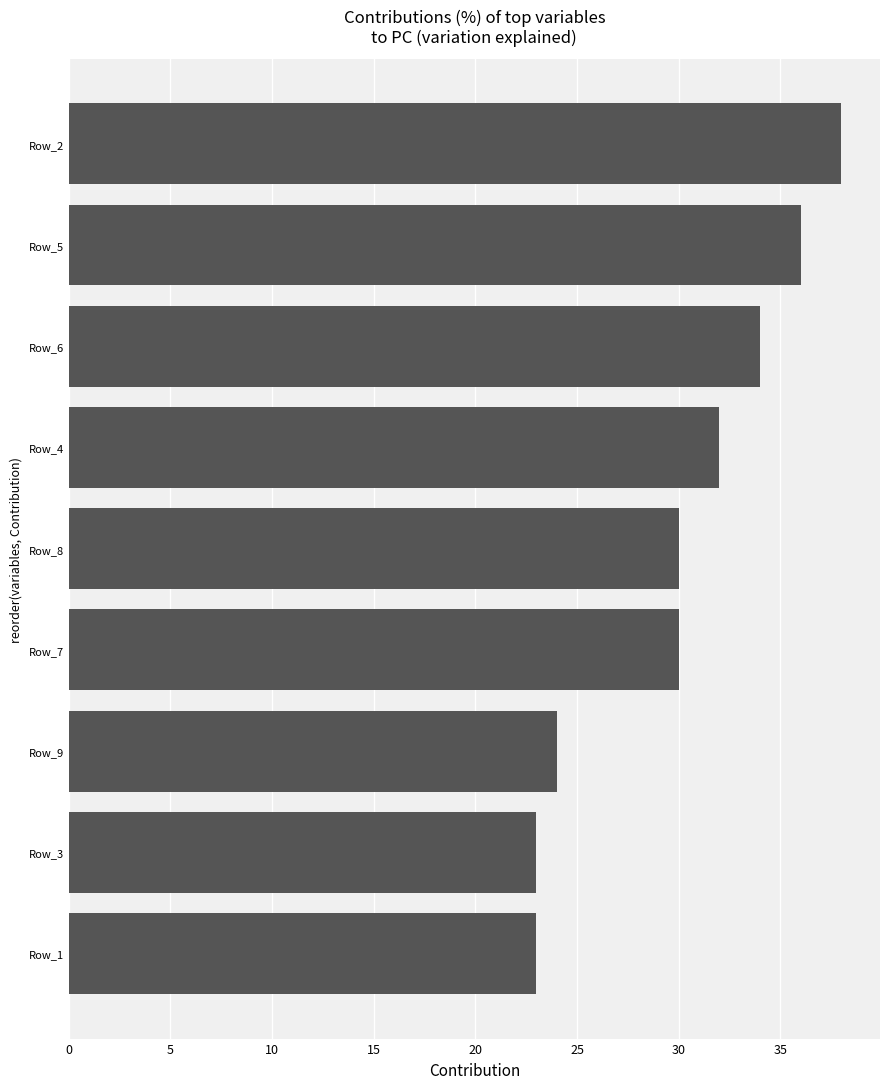

The chart shows a value of 36 at Row_5. True or false?

True